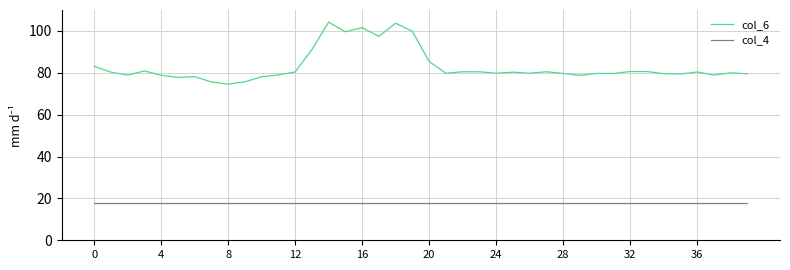

True or false: col_6 and col_4 intersect in this chart.

False